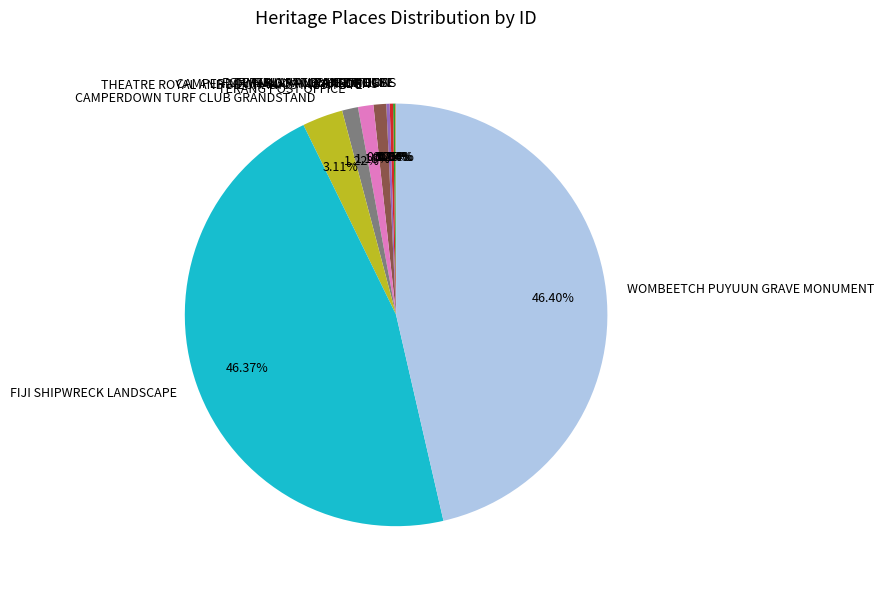

What is the ratio of the value at CAMPERDOWN BOTANIC GARDENS to the value at TERANG POST OFFICE?

0.8